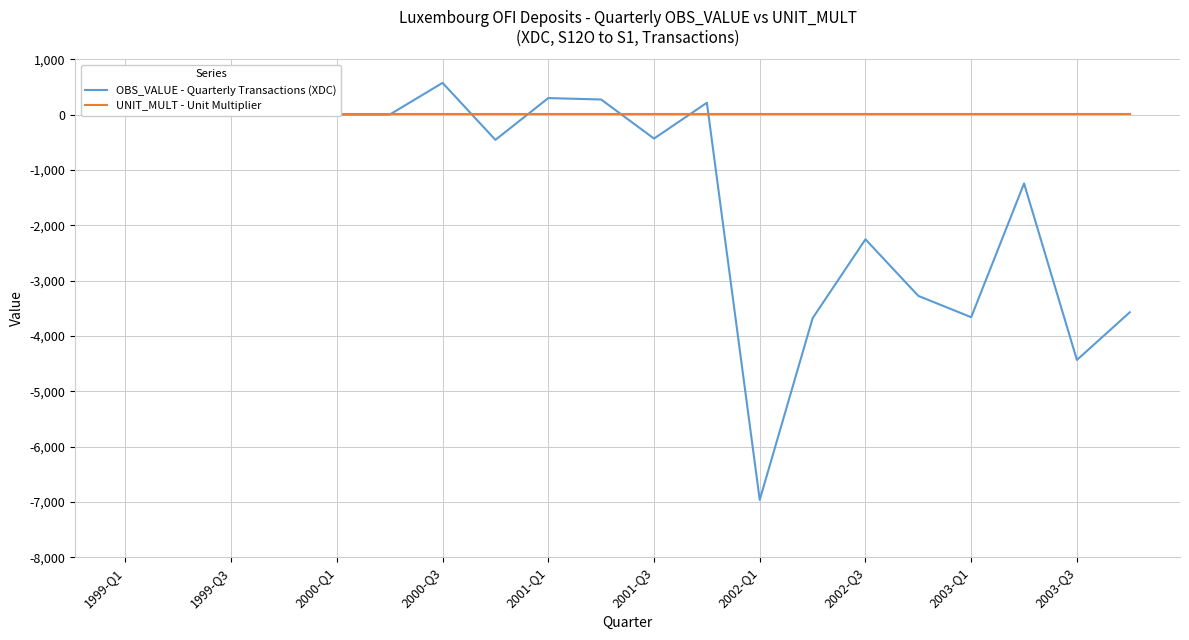

What is the label of the 20th point from the right?

1999-Q1